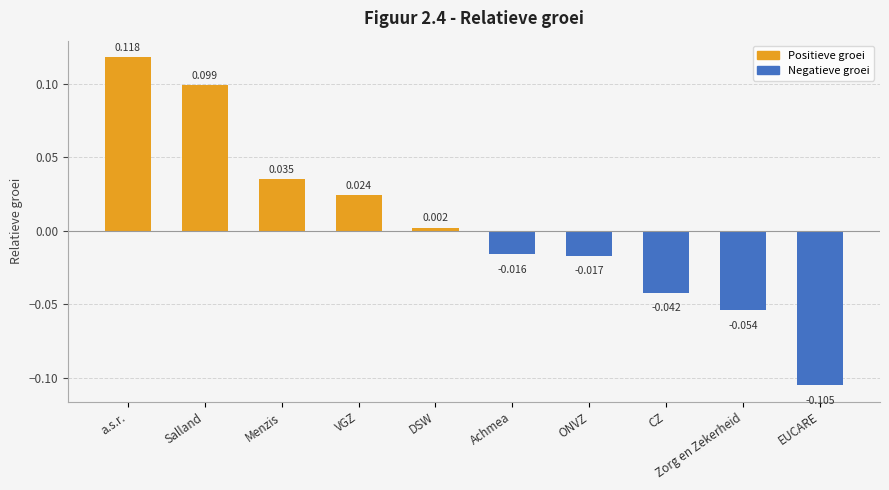

Rank the categories by value from highest to lowest.

a.s.r., Salland, Menzis, VGZ, DSW, Achmea, ONVZ, CZ, Zorg en Zekerheid, EUCARE